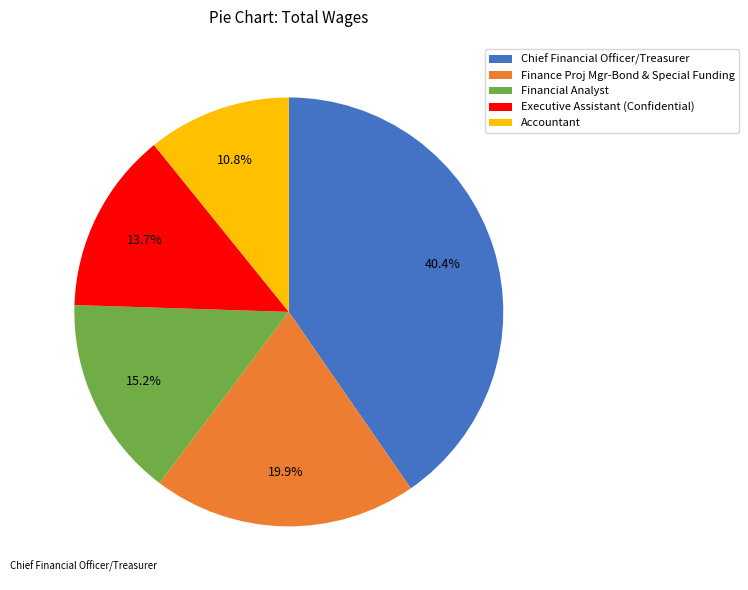

Does Executive Assistant (Confidential) account for over 50% of the chart?

No